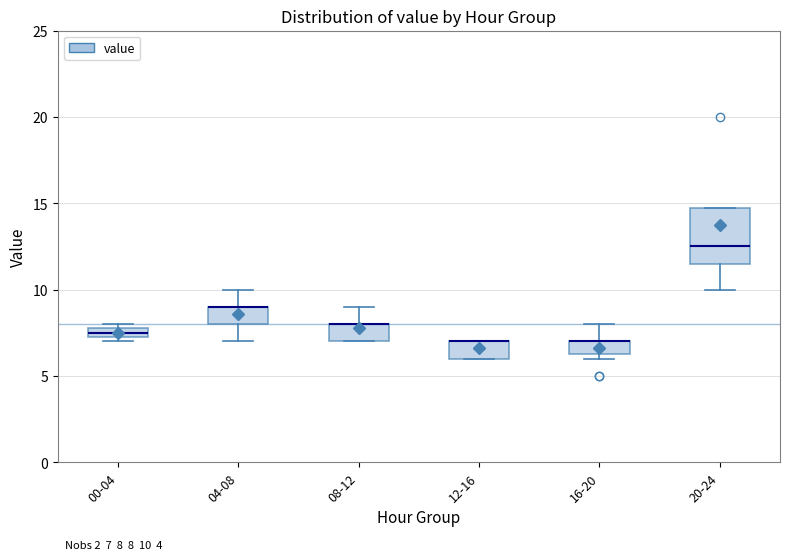

Which box is the tallest, from its lower edge to its upper edge?

20-24